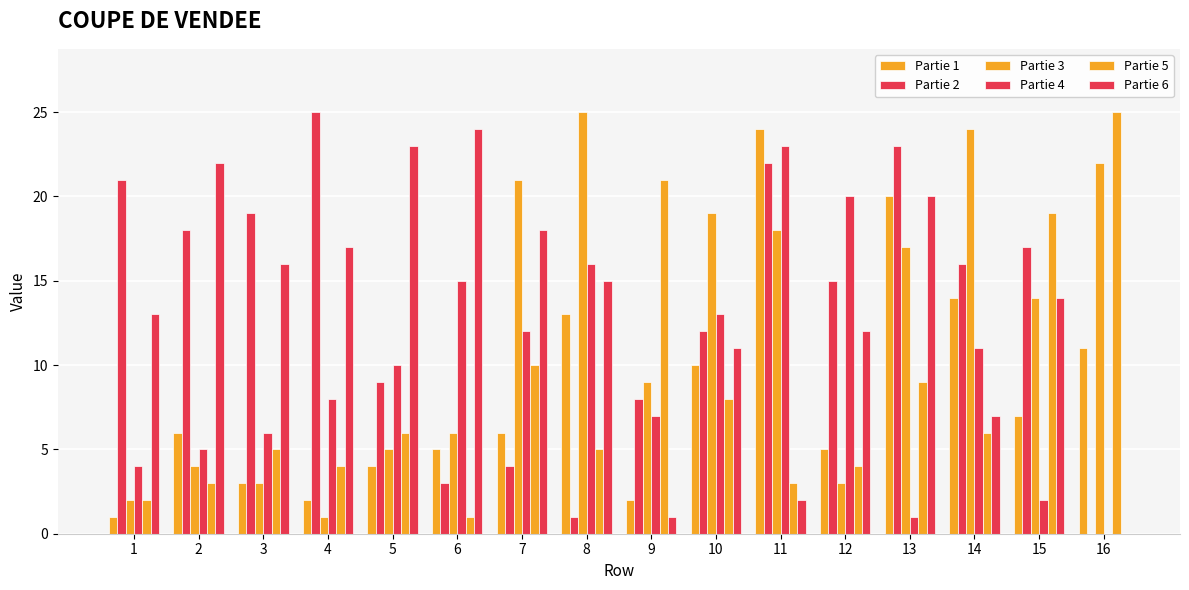

At 6, list the series in order from largest to smallest.

Partie 6, Partie 4, Partie 3, Partie 1, Partie 2, Partie 5